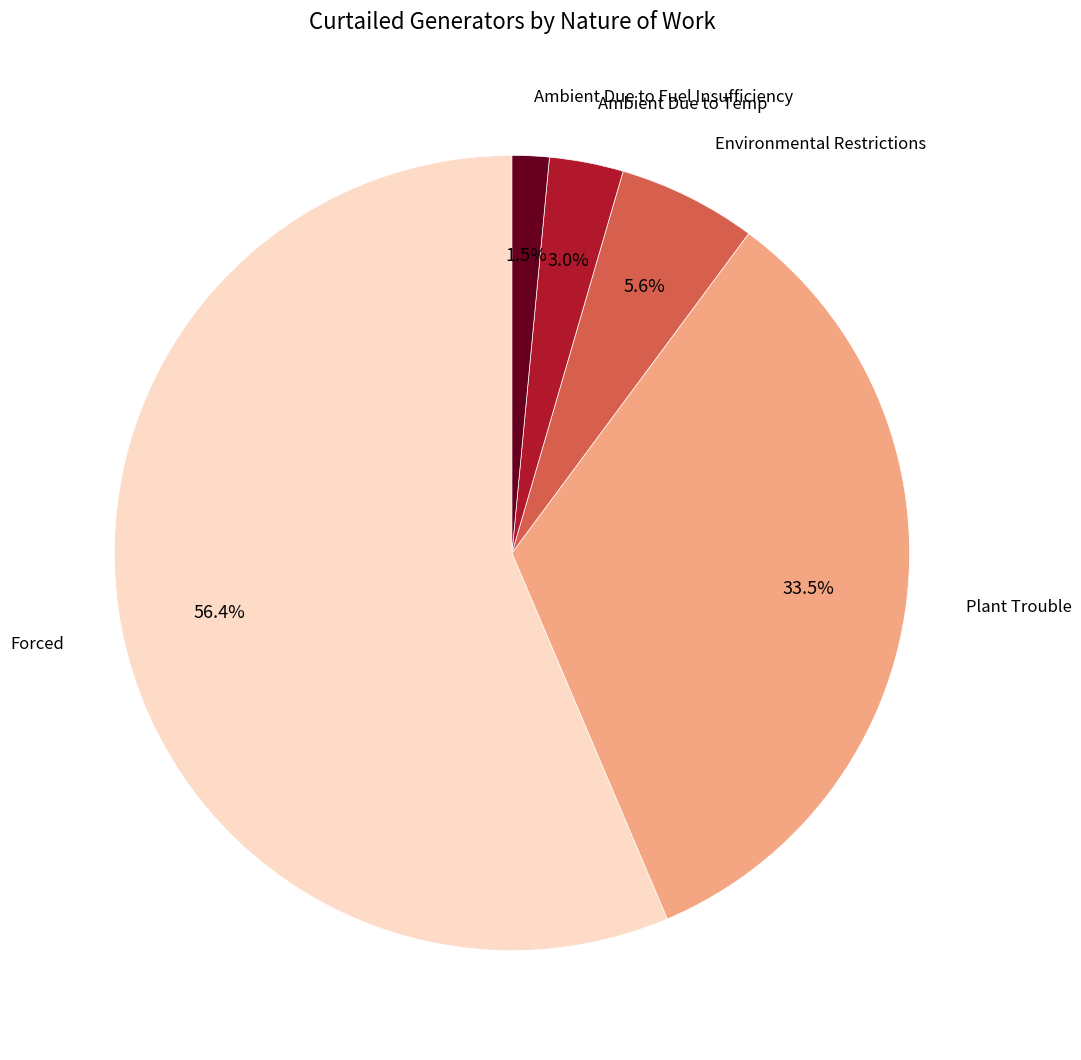

How many segments does this pie chart have?

5